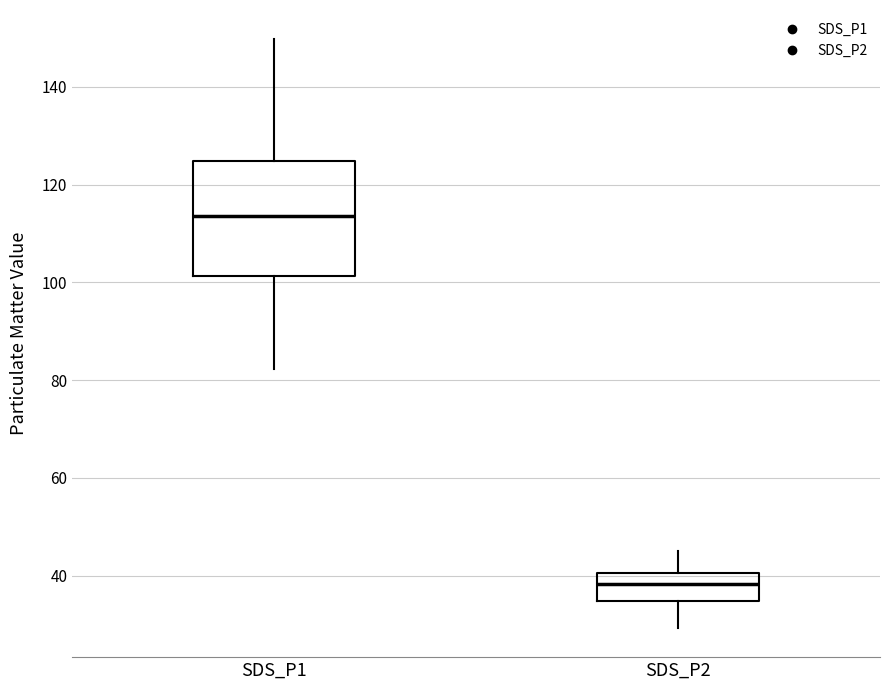

Reading left to right, transcribe this box plot: for each box, give where its median line is, the range the box spans, and where its two whiskers end, as read against the y-axis. The values are not printed on the chart, so give them approximately, as read against the axis.

SDS_P1: median 114, box 102 to 124, whiskers 82 to 150
SDS_P2: median 38, box 34 to 40, whiskers 30 to 46